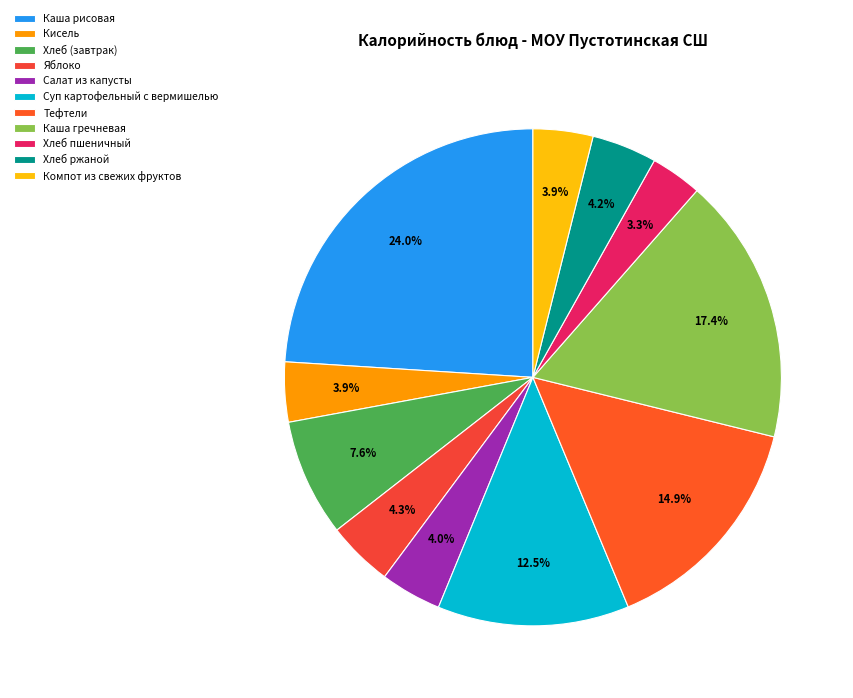

How many segments does this pie chart have?

11